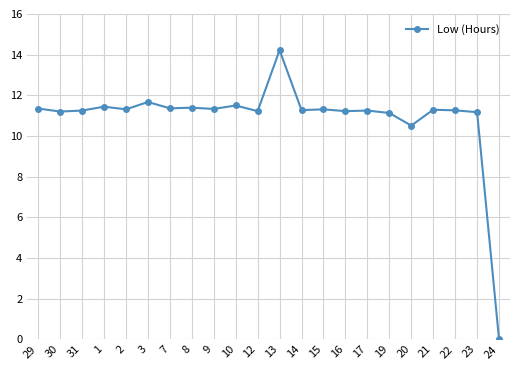

True or false: the data shows 11.3 at 22.

True